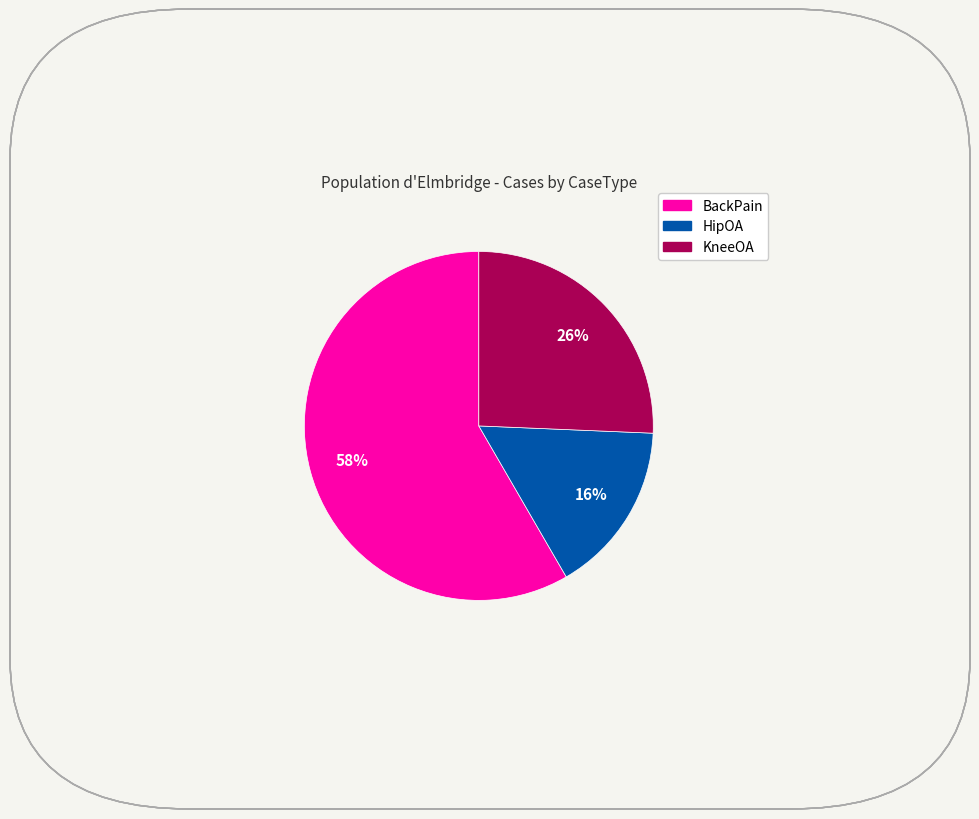

To the nearest percent, what portion does HipOA represent?

16%